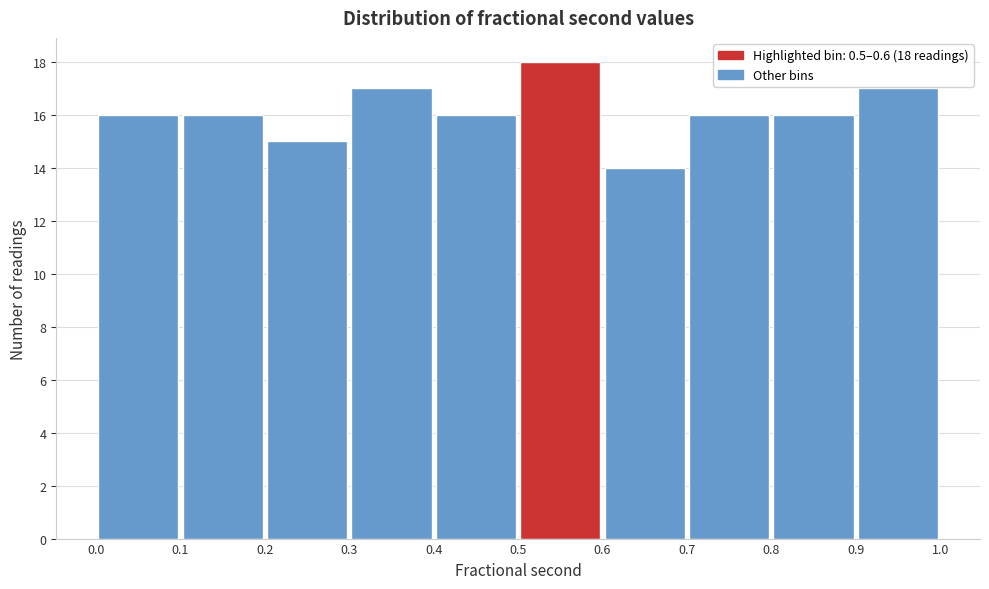

Which range on the x-axis has the tallest bar?

0.5 to 0.6